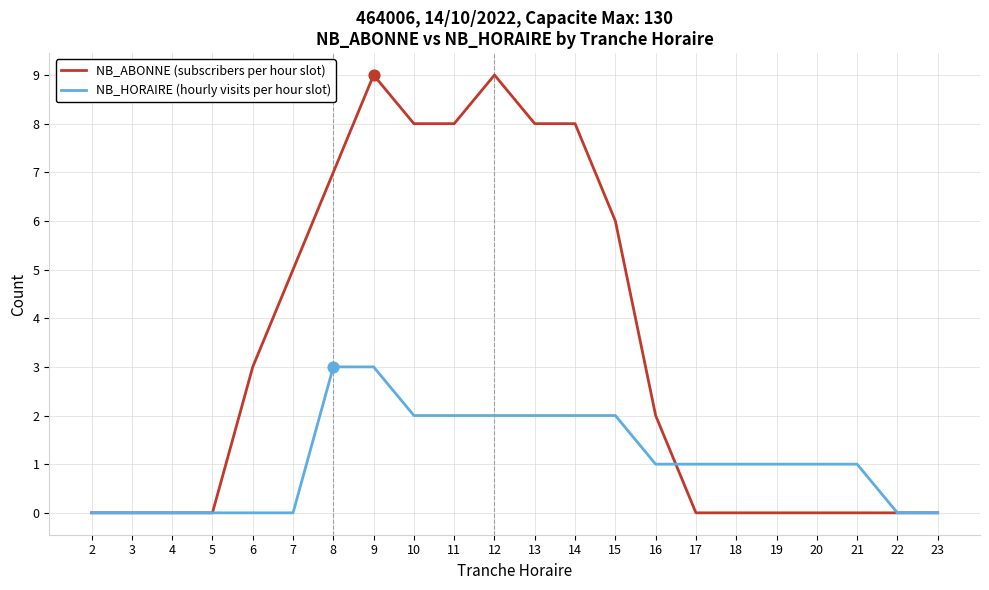

What is the total value across all series at 21?

1